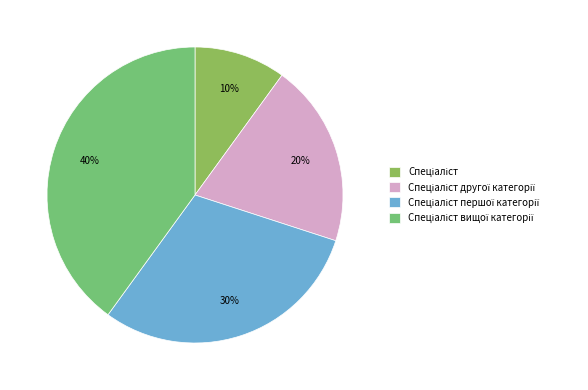

Is there any slice that represents more than half of the pie?

No